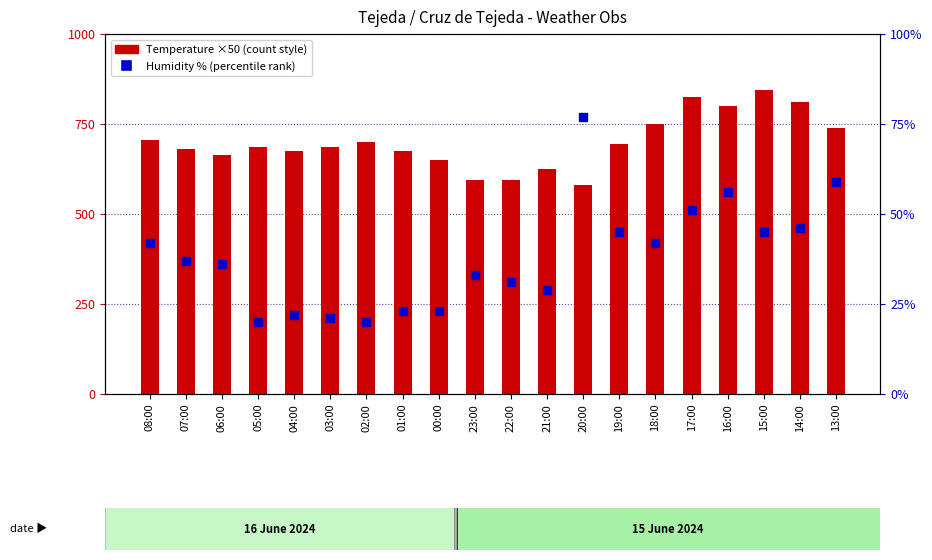

Is the value of count at 17:00 greater than the value of percentile rank within the sample at 01:00?

Yes